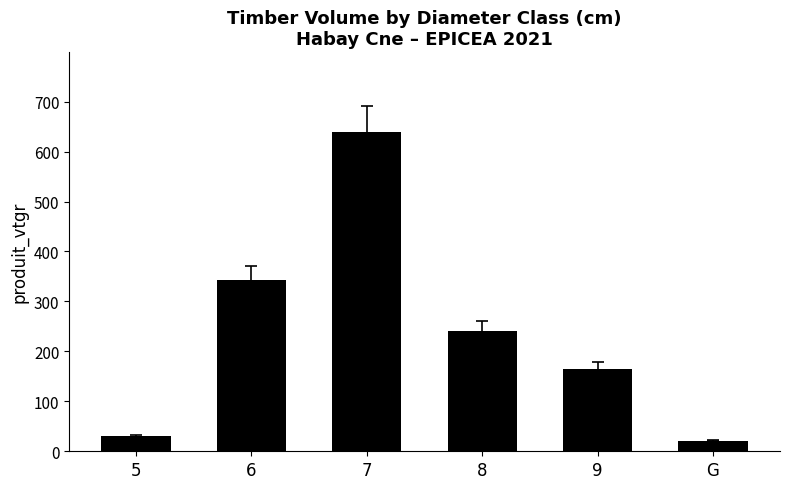

Reading left to right, extract all data points from this chart.

5=30.2	6=342.6	7=639.2	8=240.7	9=165.3	G=21.4